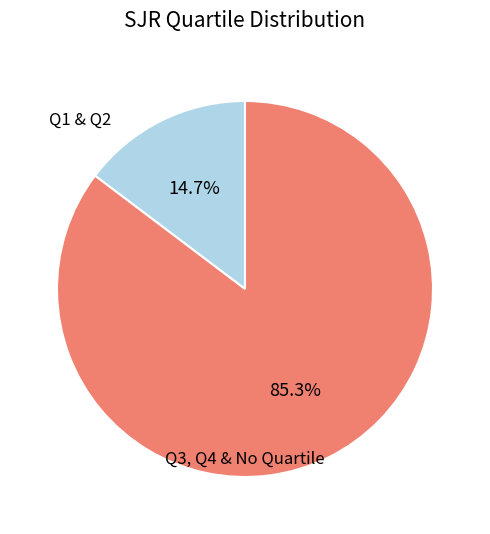

To the nearest percent, what is the difference between the largest and smallest slice percentages?

71%